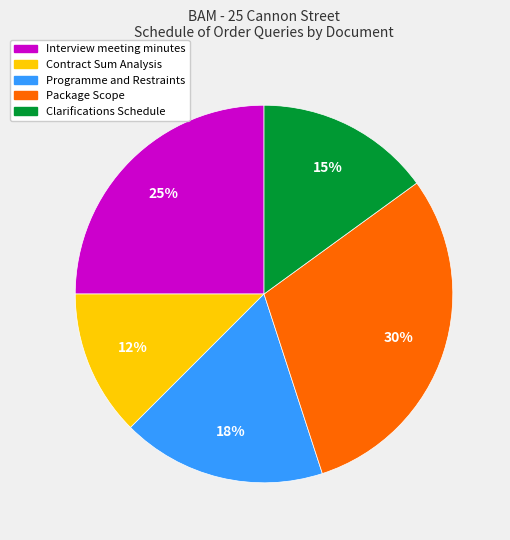

Which slice is the largest?

Package Scope